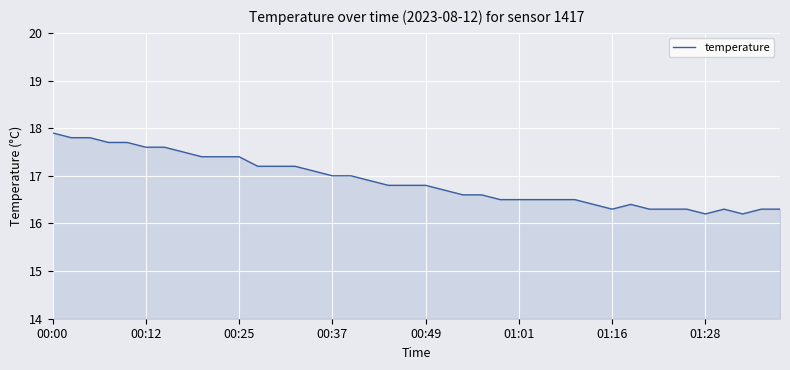

What is the smallest value displayed?

16.2